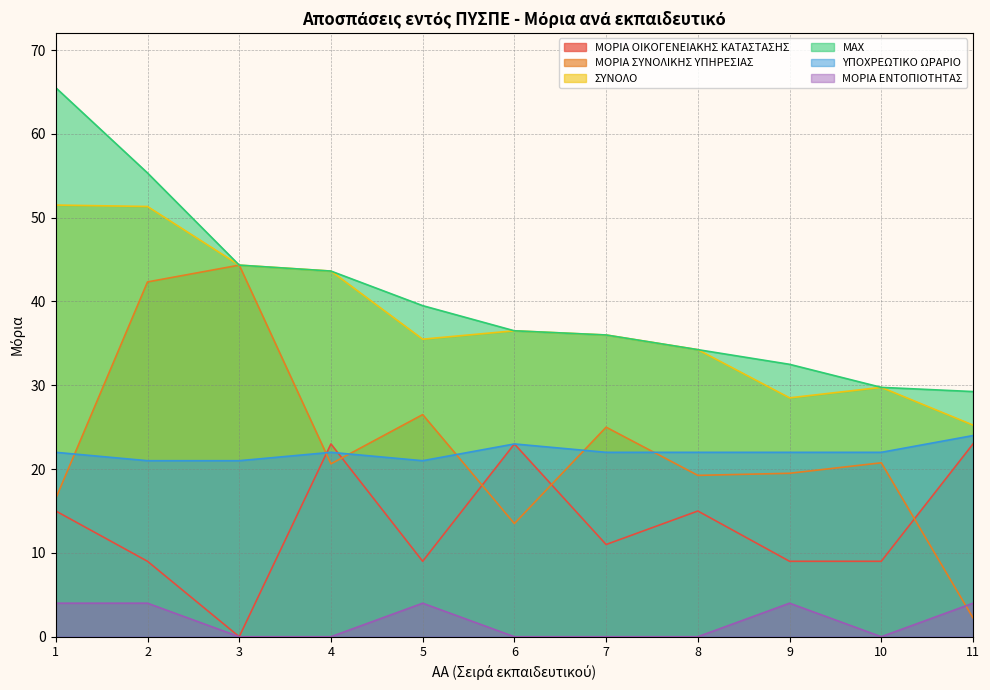

At which category is the sum across all series the highest?

2